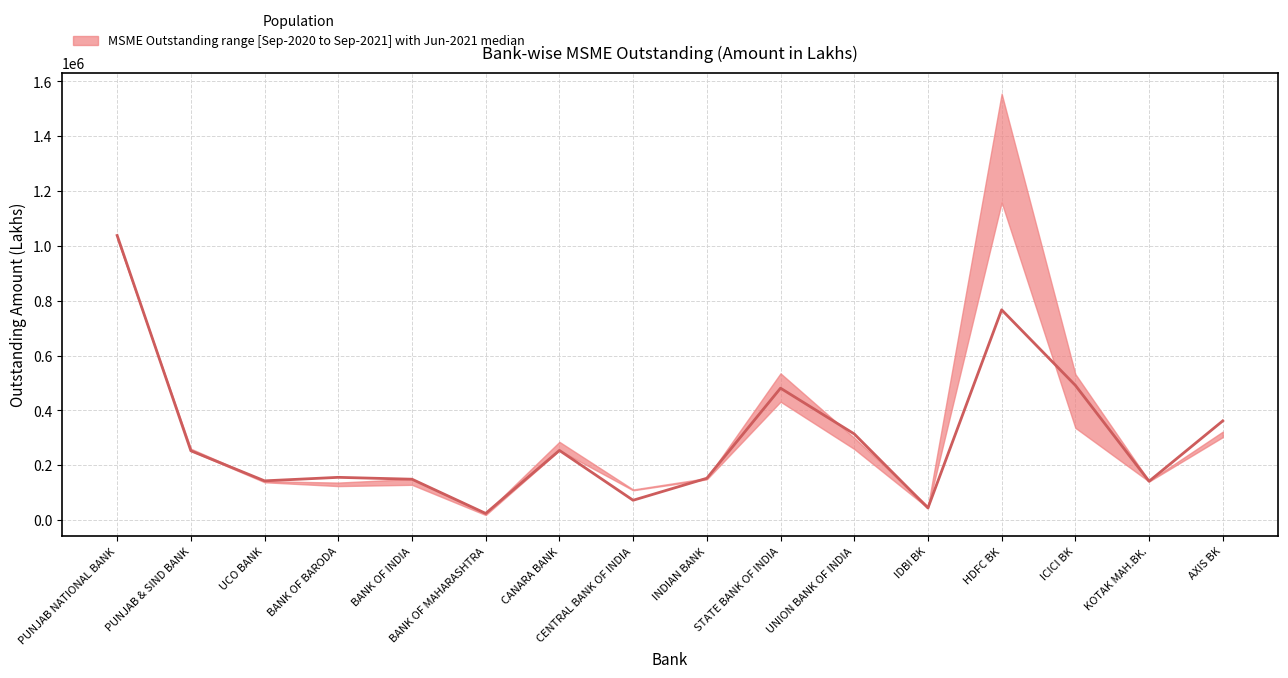

List the labels in order of value, largest first.

PUNJAB NATIONAL BANK, HDFC BK, ICICI BK, STATE BANK OF INDIA, AXIS BK, UNION BANK OF INDIA, CANARA BANK, PUNJAB & SIND BANK, BANK OF BARODA, INDIAN BANK, BANK OF INDIA, UCO BANK, KOTAK MAH.BK., CENTRAL BANK OF INDIA, IDBI BK, BANK OF MAHARASHTRA